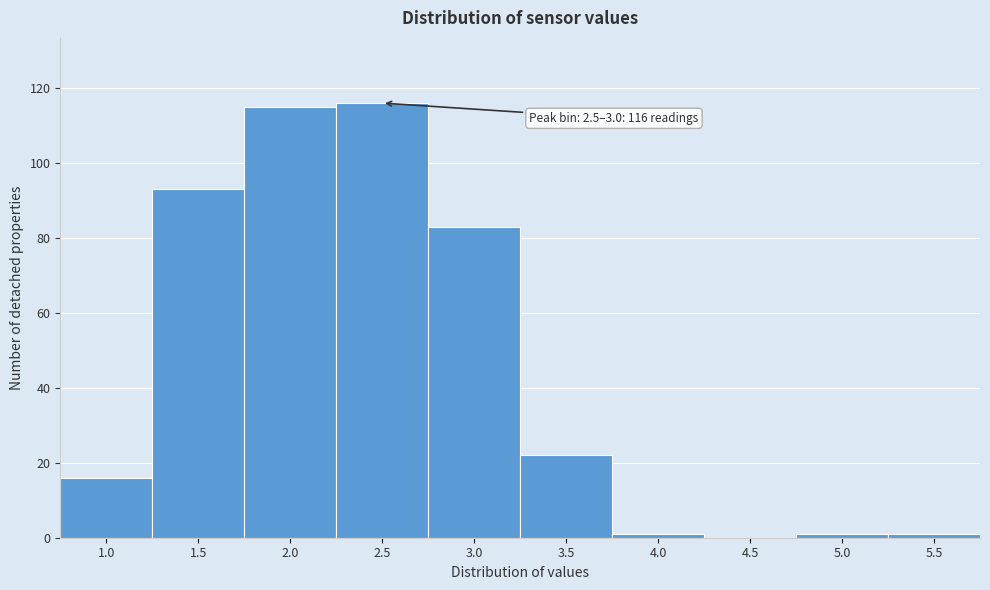

Reading left to right, extract all data points from this chart.

1.0=16	1.5=93	2.0=115	2.5=116	3.0=83	3.5=22	4.0=1	4.5=0	5.0=1	5.5=1